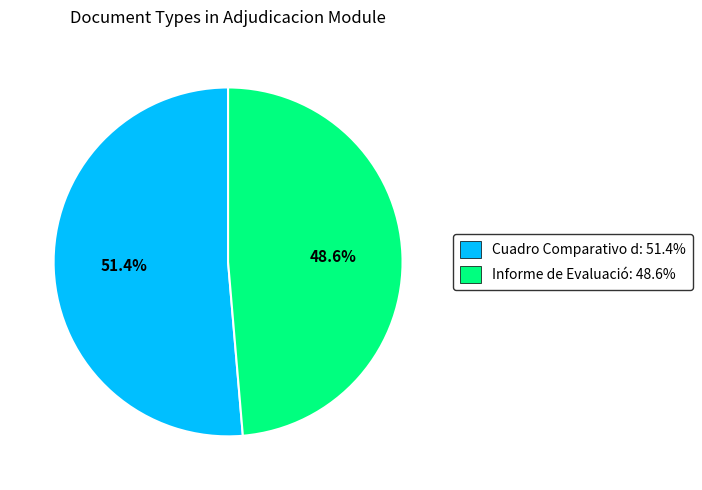

Count the number of slices in the pie.

2